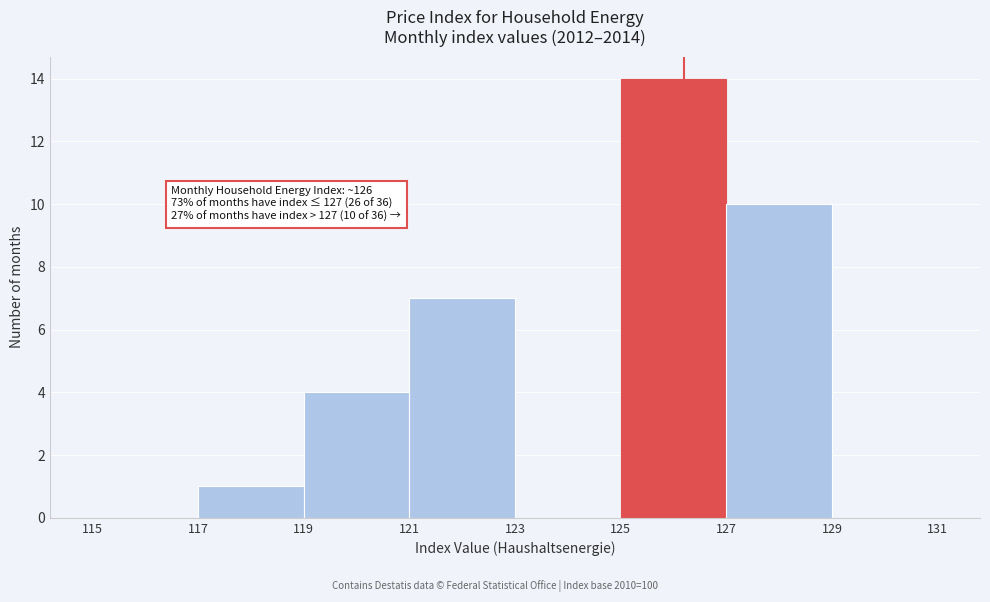

Which range on the x-axis has the tallest bar?

125 to 127